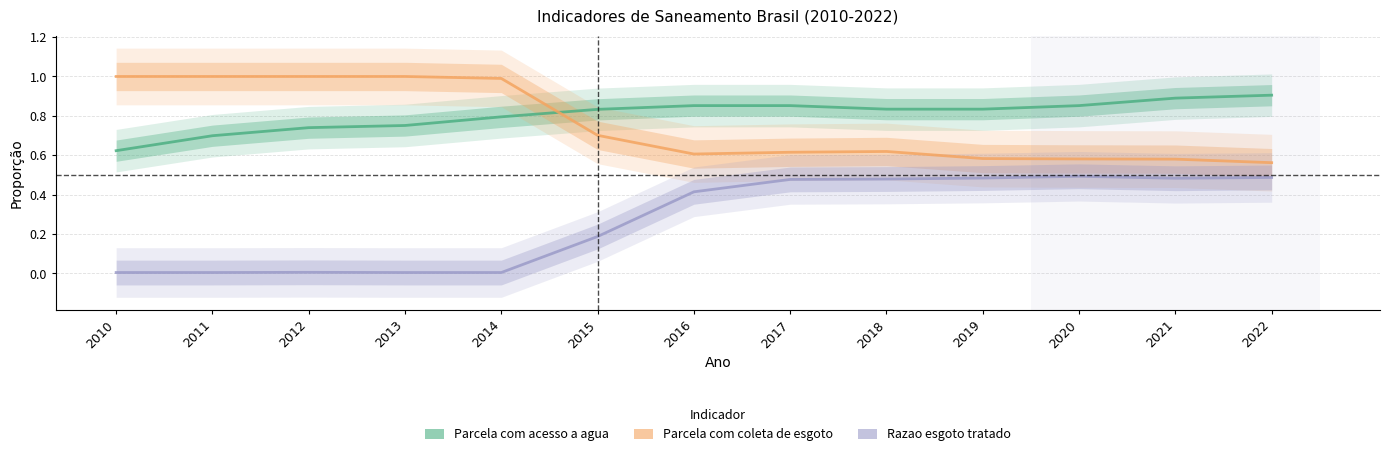

Which has a higher value, 2021 or 2014?

2021